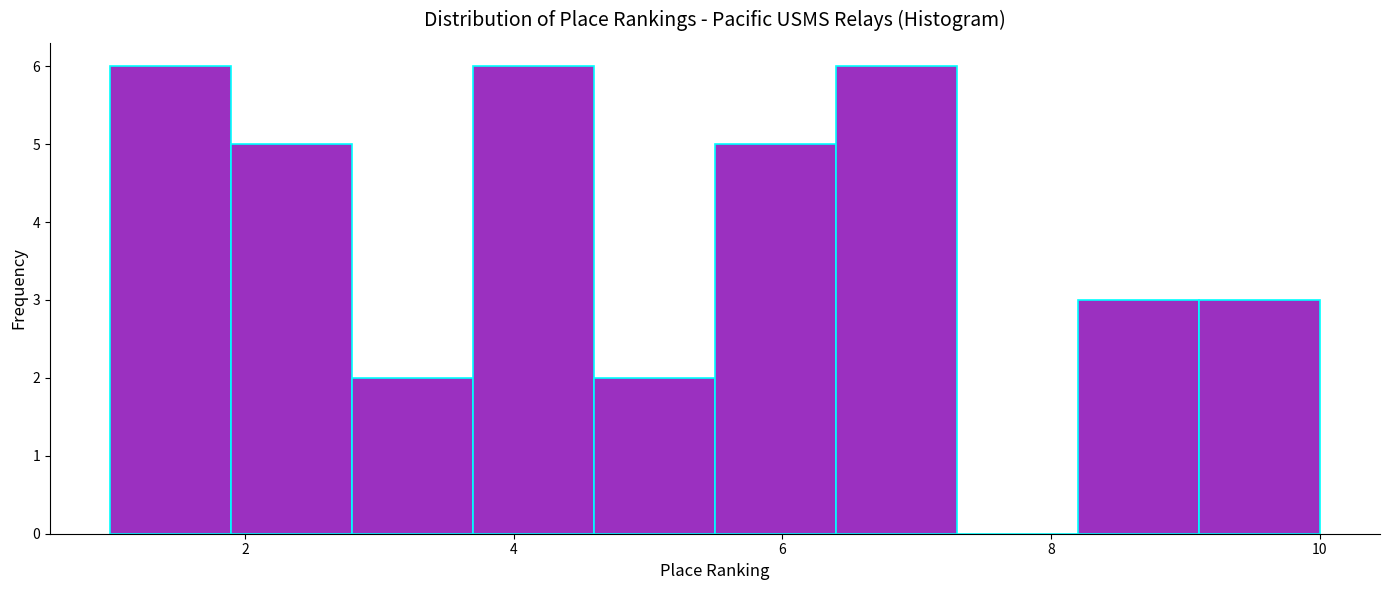

Reading left to right, transcribe this chart: for each bar, give the range it covers on the x-axis and its height. Neither the bar edges nor the heights are printed on the chart, so give them approximately, as read against the axes.

1.0 to 1.9: 6
1.9 to 2.8: 5
2.8 to 3.7: 2
3.7 to 4.6: 6
4.6 to 5.5: 2
5.5 to 6.4: 5
6.4 to 7.3: 6
7.3 to 8.2: 0
8.2 to 9.1: 3
9.1 to 10.0: 3